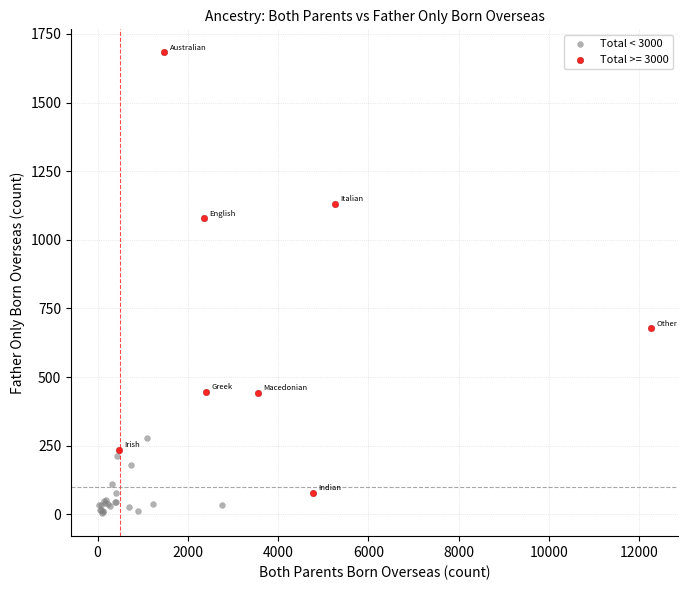

Which series contains the highest Y value?

Total >= 3000